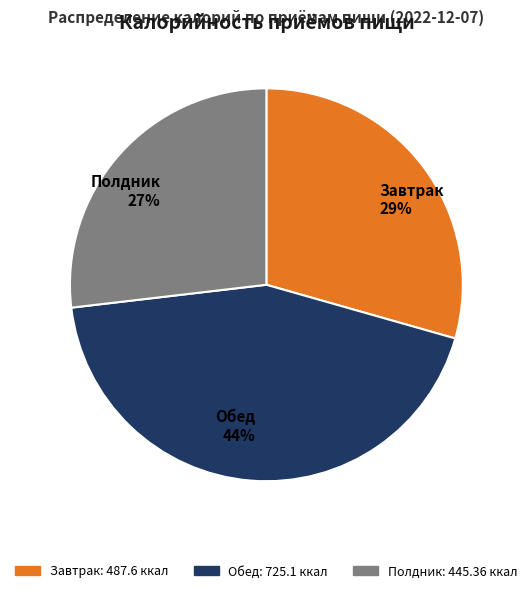

To the nearest percent, what is the difference between the Полдник and Обед slice percentages?

17%